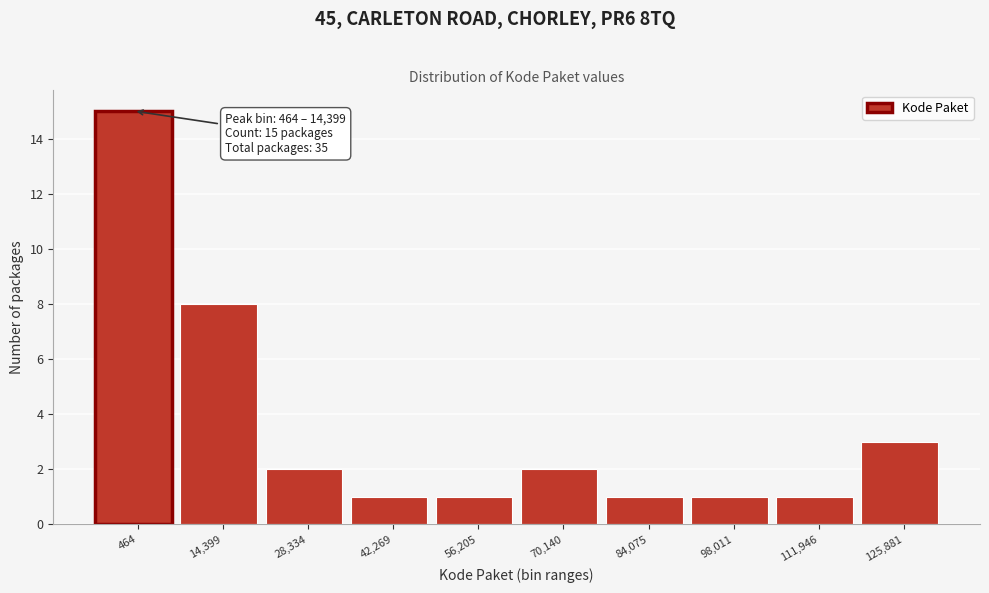

Reading left to right, transcribe all the data shown in this chart.

15	8	2	1	1	2	1	1	1	3